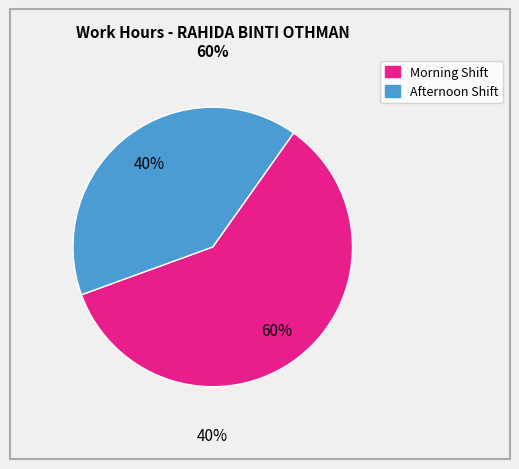

The Wed 8 slice represents 1% of the pie. True or false?

False